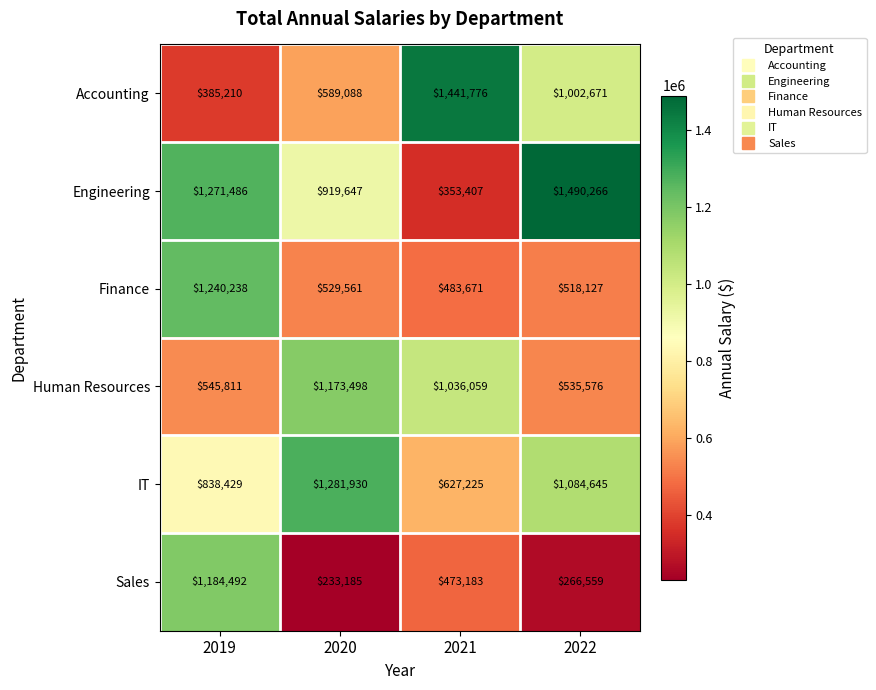

Reading left to right, list all the values displayed in this chart.

Accounting: 385210	589088	1441776	1002671
Engineering: 1271486	919647	353407	1490266
Finance: 1240238	529561	483671	518127
Human Resources: 545811	1173498	1036059	535576
IT: 838429	1281930	627225	1084645
Sales: 1184492	233185	473183	266559